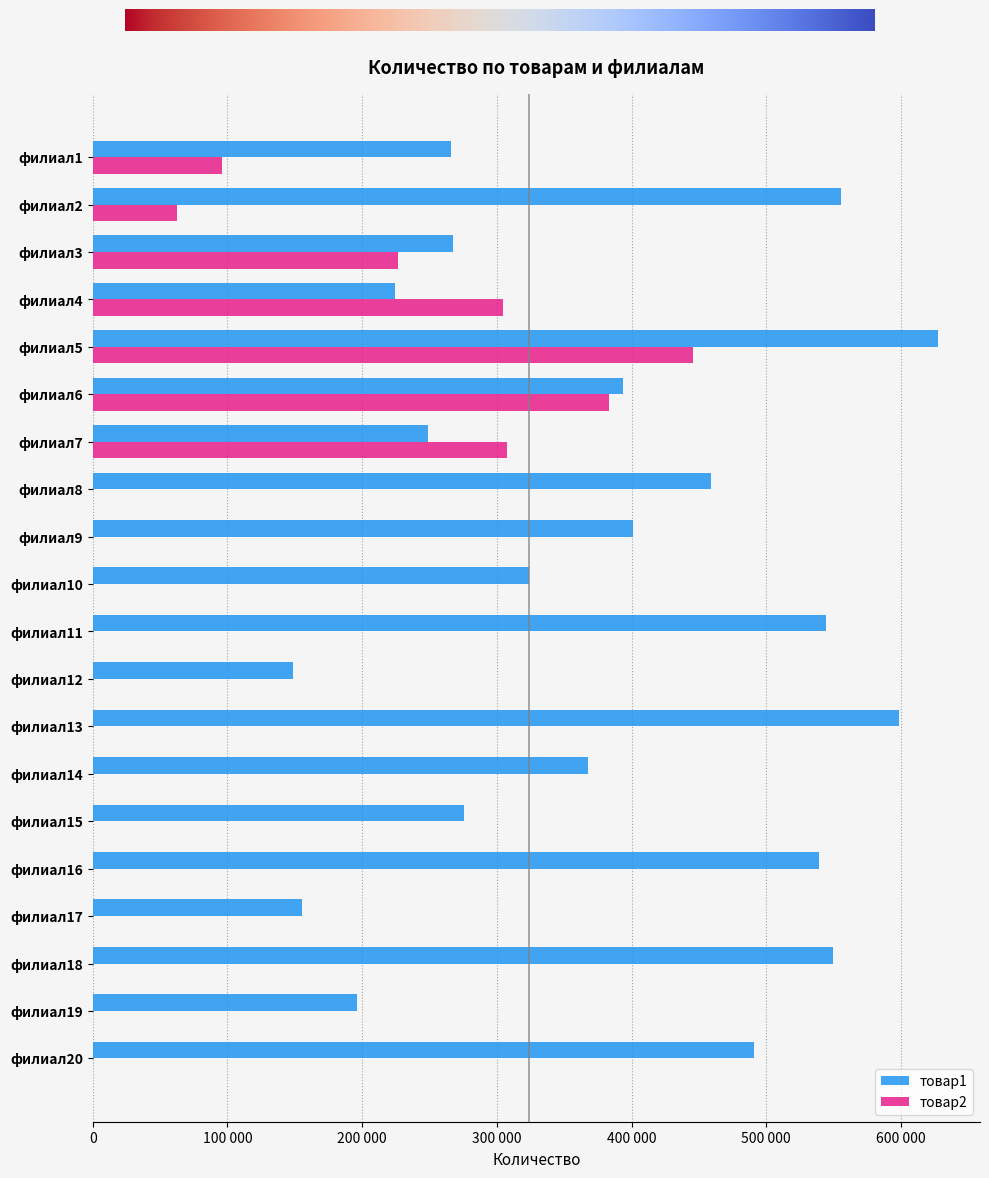

Reading right to left, list all the values displayed in this chart.

товар1: филиал20=491102	филиал19=196147	филиал18=549449	филиал17=155316	филиал16=539078	филиал15=275244	филиал14=367757	филиал13=598841	филиал12=148963	филиал11=544588	филиал10=323512	филиал9=401394	филиал8=459271	филиал7=249025	филиал6=393430	филиал5=627296	филиал4=224624	филиал3=267753	филиал2=555688	филиал1=266247
товар2: филиал20=0	филиал19=0	филиал18=0	филиал17=0	филиал16=0	филиал15=0	филиал14=0	филиал13=0	филиал12=0	филиал11=0	филиал10=0	филиал9=0	филиал8=0	филиал7=307232	филиал6=383086	филиал5=445740	филиал4=304629	филиал3=226696	филиал2=62397	филиал1=96143